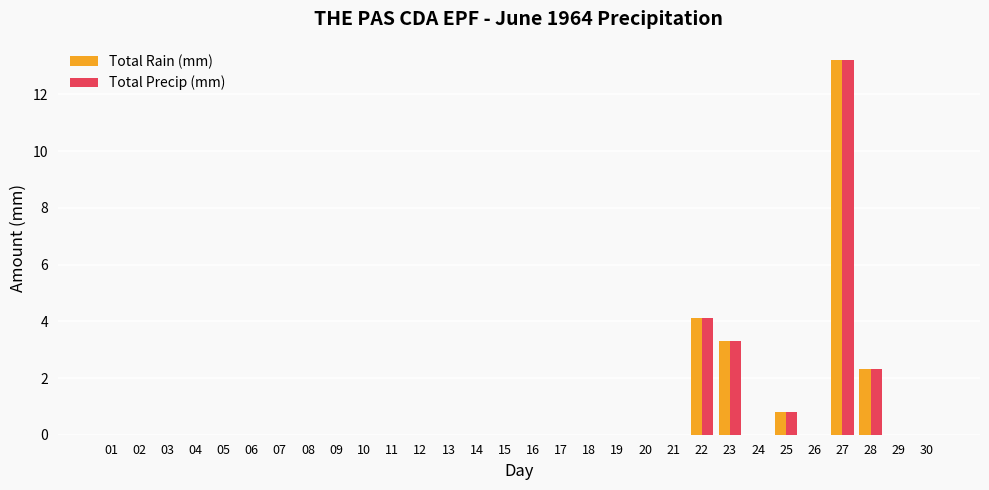

At which label does Total Rain (mm) reach its peak?

27